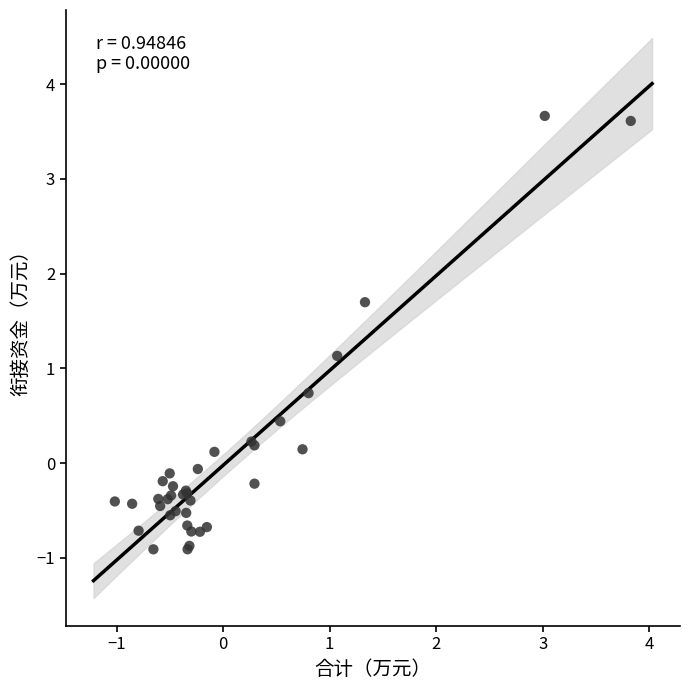

What Y value in the scatter plot is closest to 1?

1.1